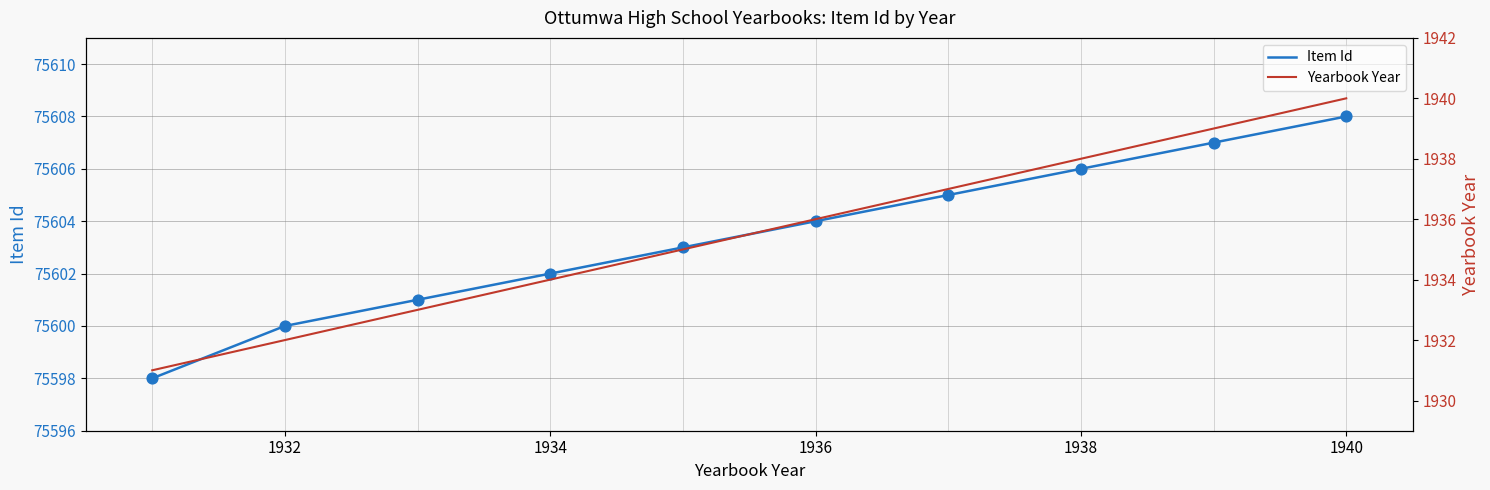

What are all the series names shown in the legend?

Item Id, Yearbook Year